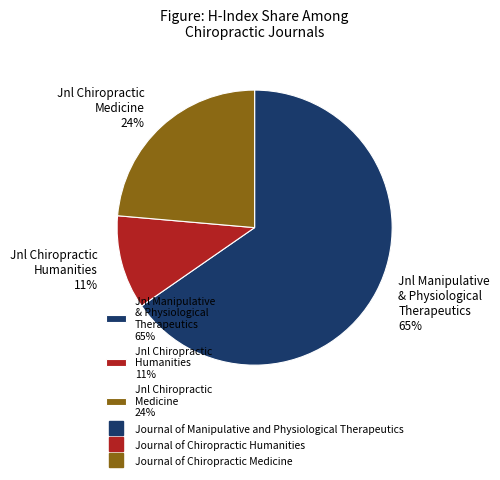

Combined, do Jnl Manipulative & Physiological Therapeutics 65% and Jnl Chiropractic Humanities 11% account for over 50%?

Yes